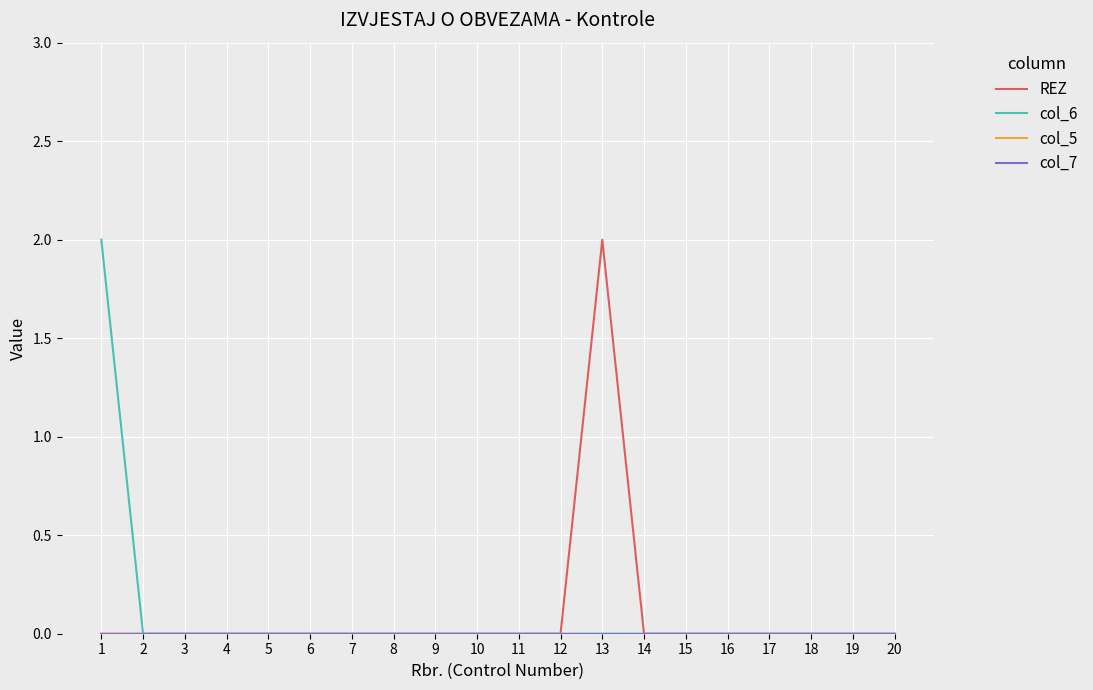

Rank the series at 18 from highest to lowest value.

REZ, col_6, col_5, col_7